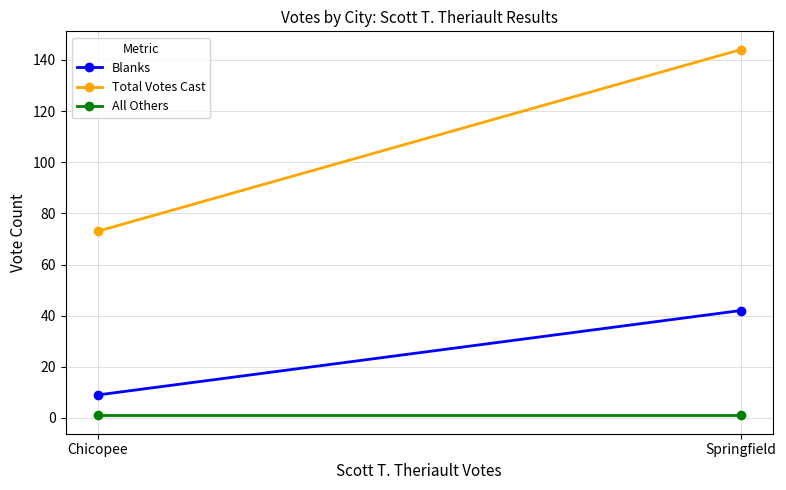

What value does the Blanks series have at Chicopee, to the nearest 5?

10